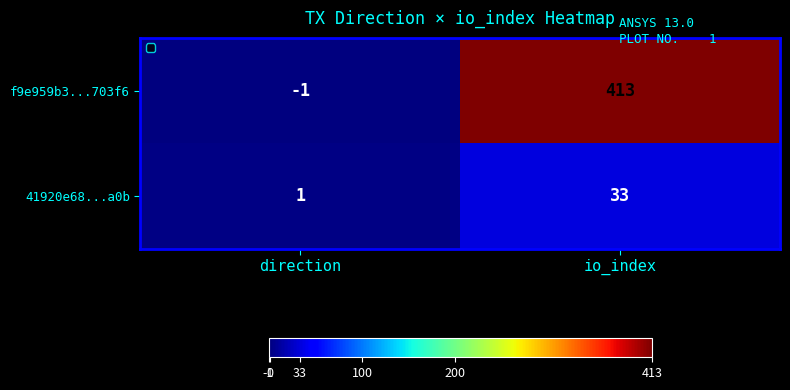

Which series changed the most between direction and io_index?

f9e959b3...703f6